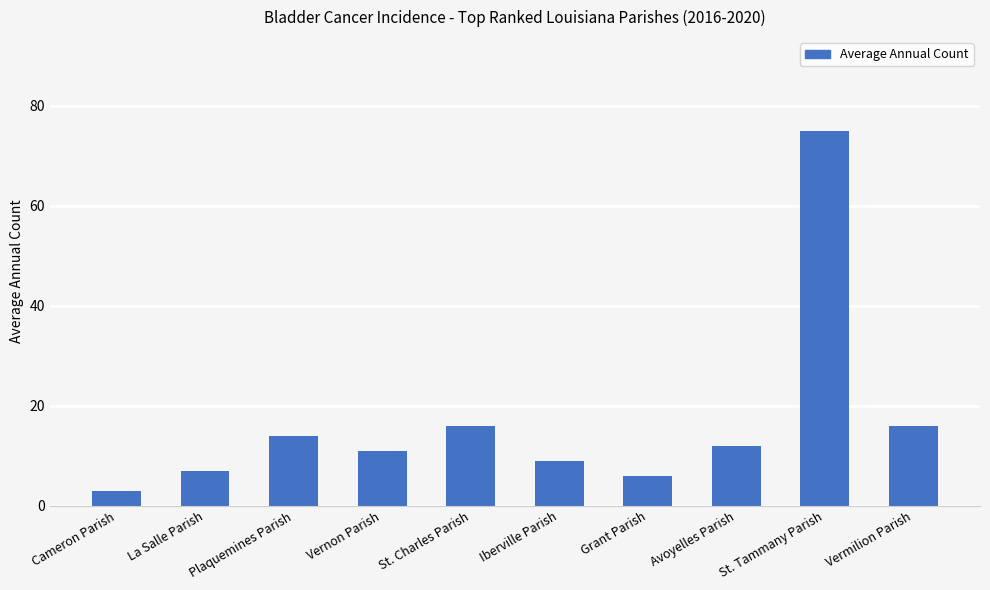

True or false: the data shows 6 at Grant Parish.

True